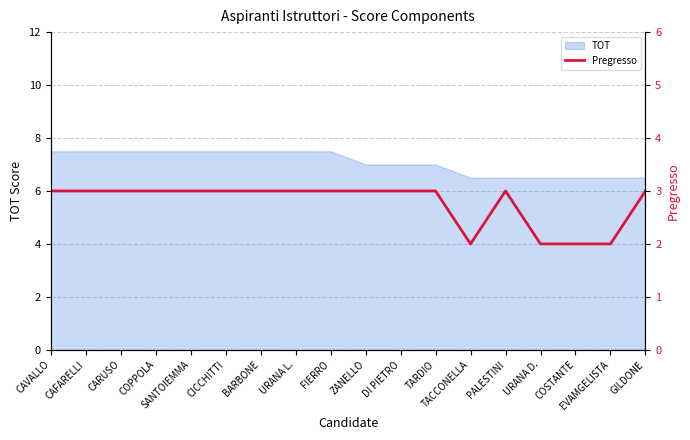

Where is the data nearest to the value 2?

TACCONELLA